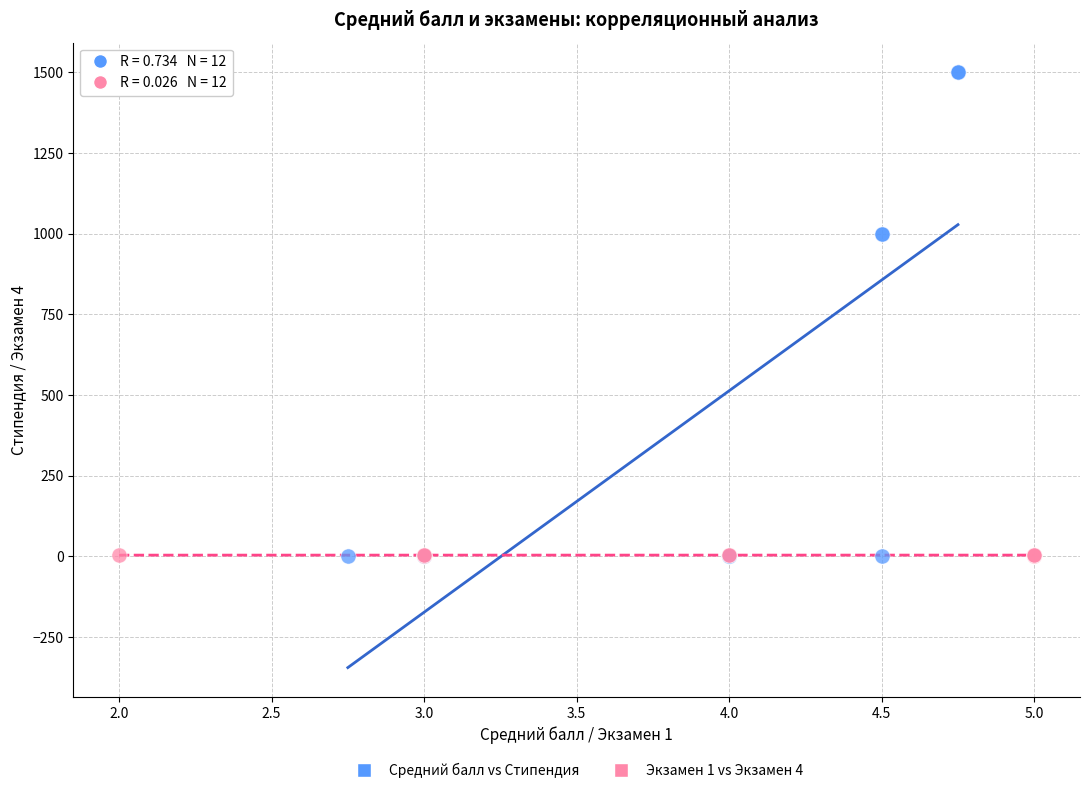

Which series contains the highest Y value?

Средний балл vs Стипендия